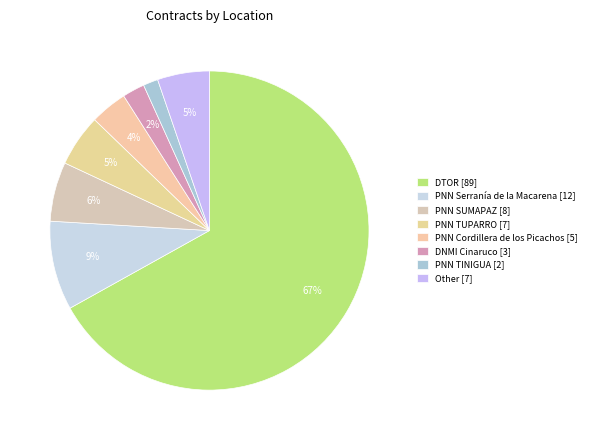

To the nearest percent, what percentage of the pie is DTOR?

67%